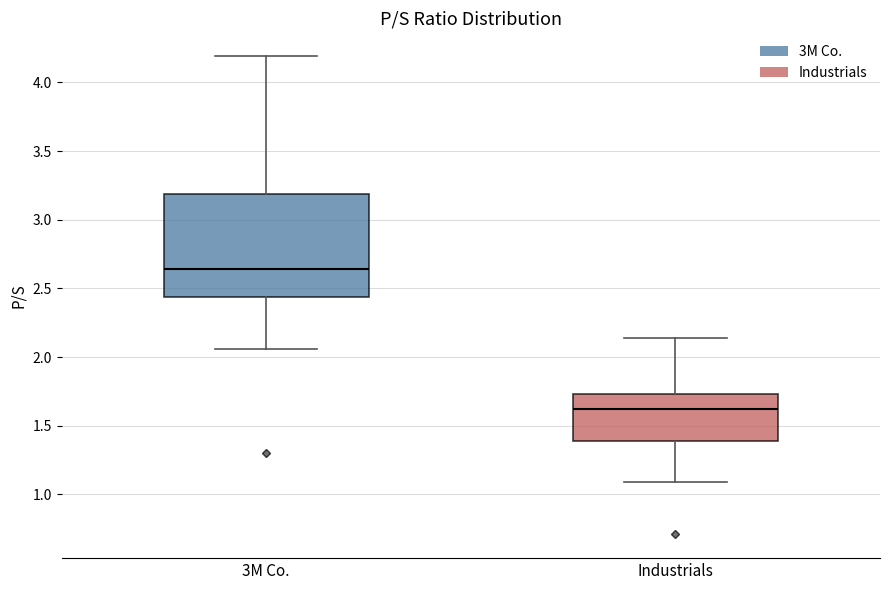

Which box is the tallest, from its lower edge to its upper edge?

3M Co.